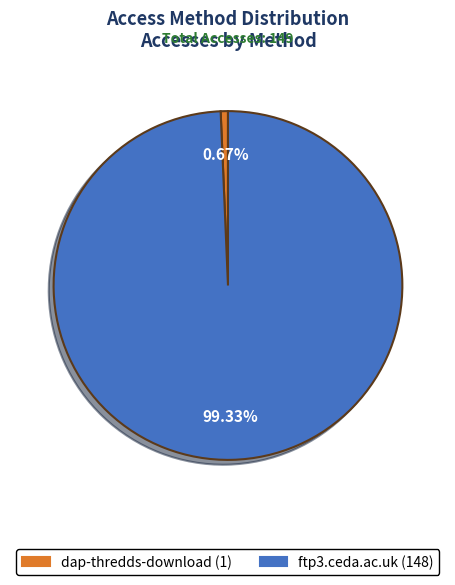

Is there a majority slice in this chart?

Yes